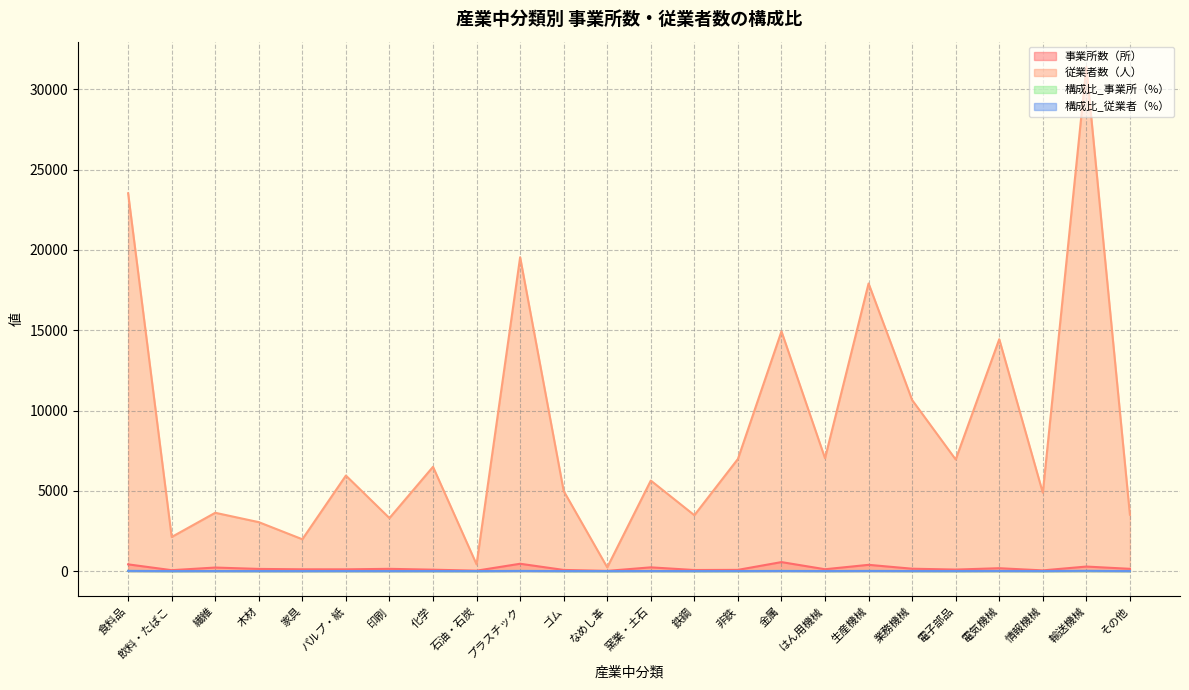

How many intersections are there between 構成比_従業者（%） and 構成比_事業所（%）?

13